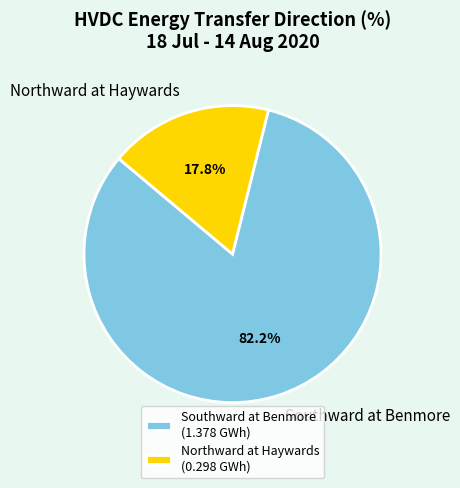

What is the smallest slice in the pie chart?

Northward at Haywards